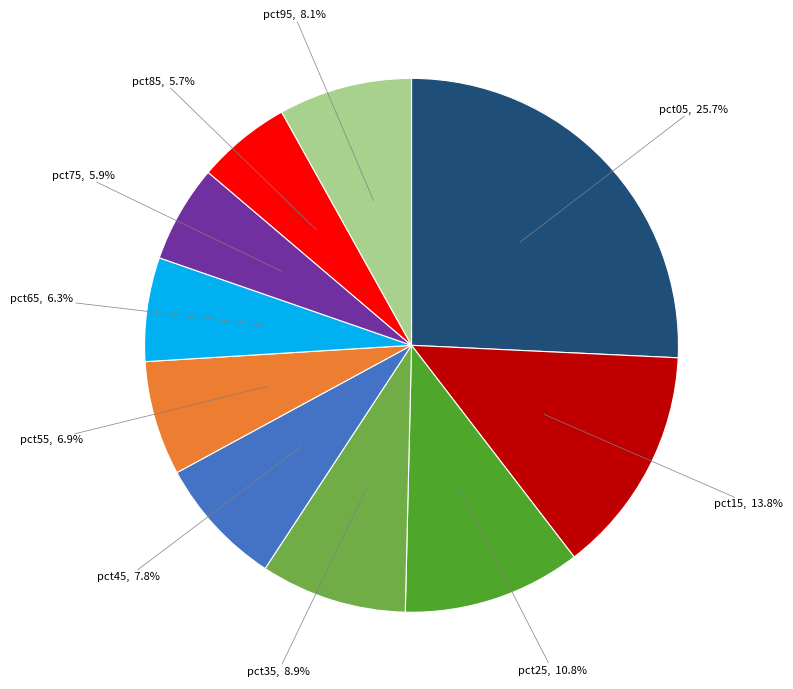

What percentage is the pct15 slice, to the nearest percent?

14%